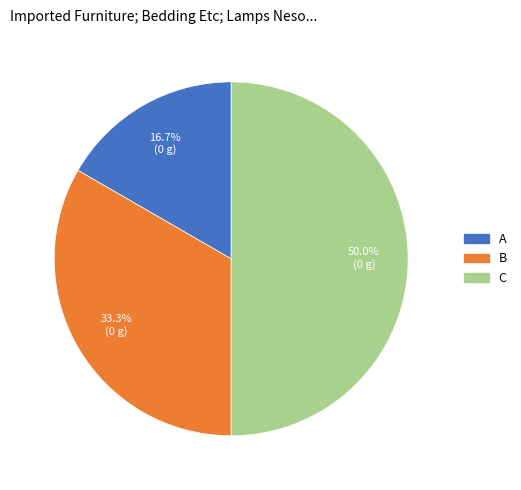

Approximately how many times larger is the value at B compared to C?

0.7